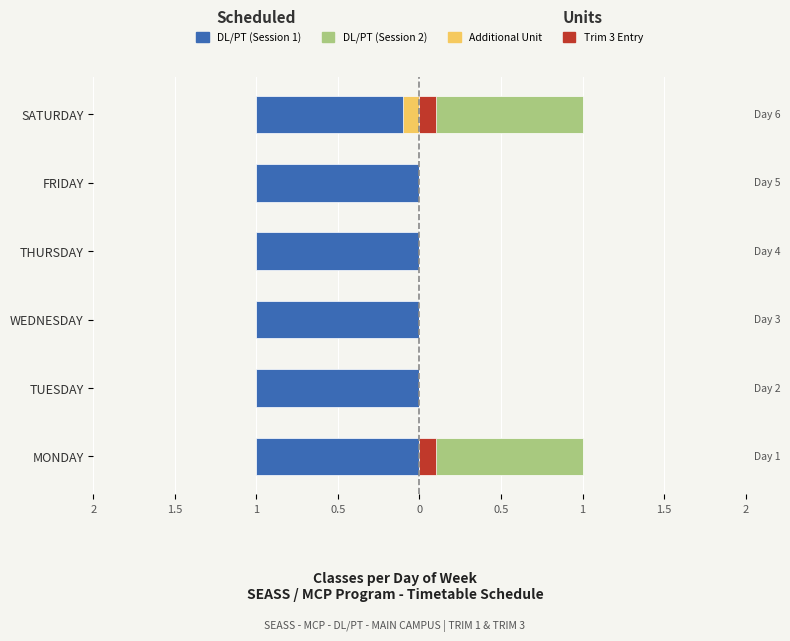

Rank the series by their maximum value, from highest to lowest.

DL/PT (Session 2), DL/PT (Session 1), Trim 3 Entry, Additional Unit